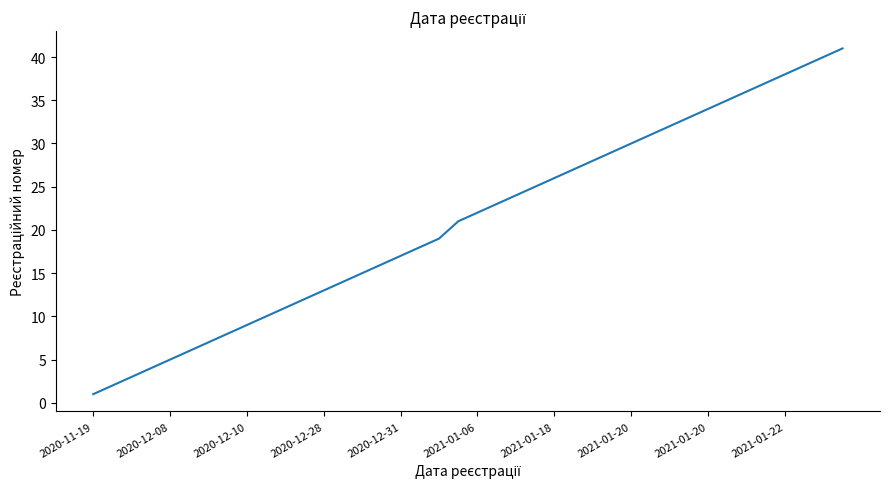

What is the difference between the maximum and minimum values?

40